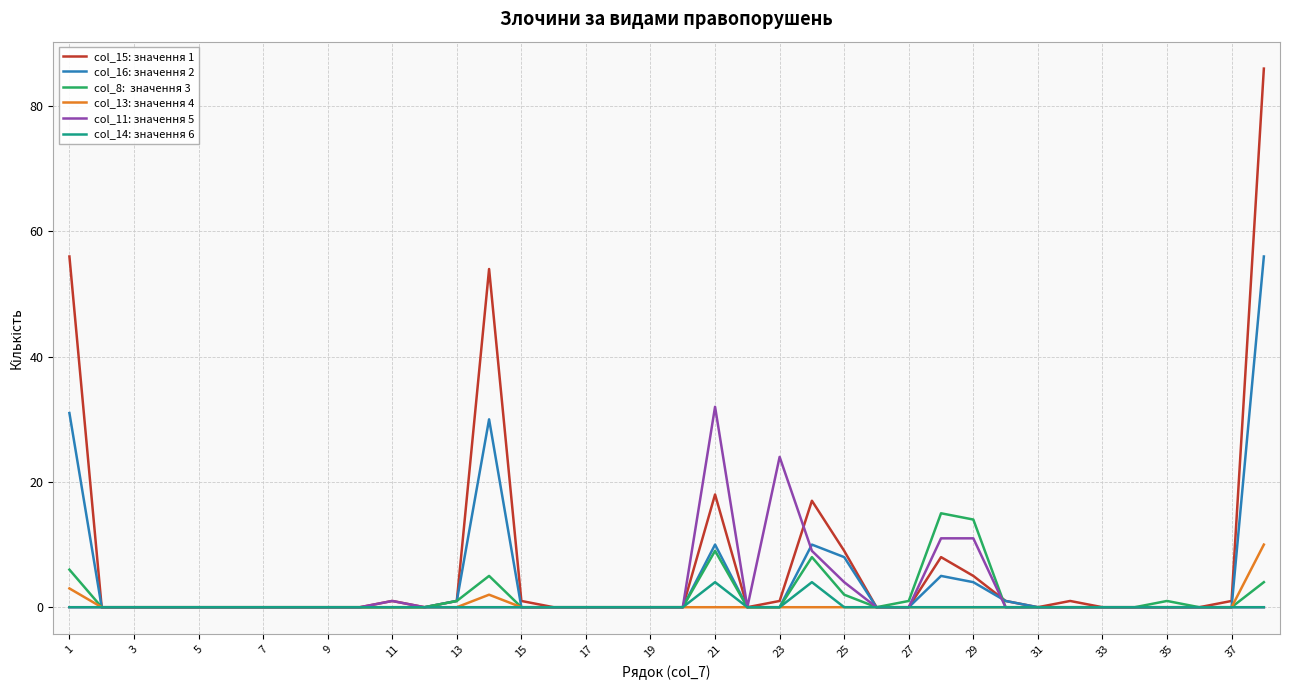

What is the maximum value shown in the chart?

86